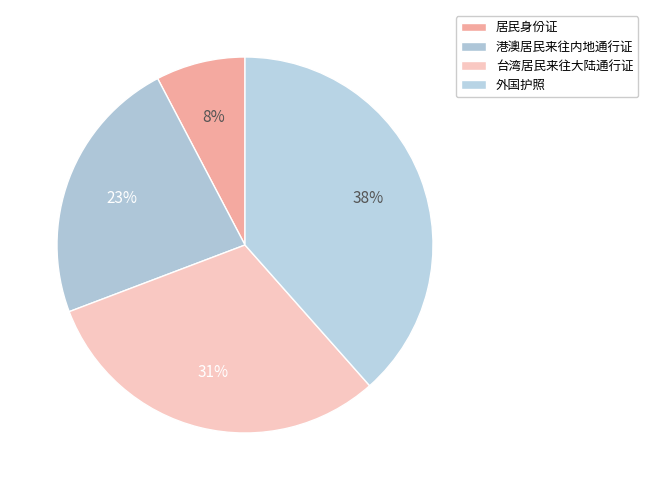

Rank the categories by value from lowest to highest.

居民身份证, 港澳居民来往内地通行证, 台湾居民来往大陆通行证, 外国护照